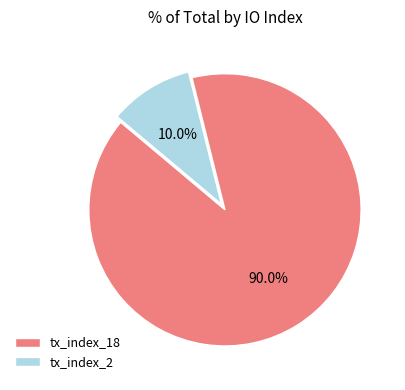

Rank the categories by value from lowest to highest.

tx_index_2, tx_index_18